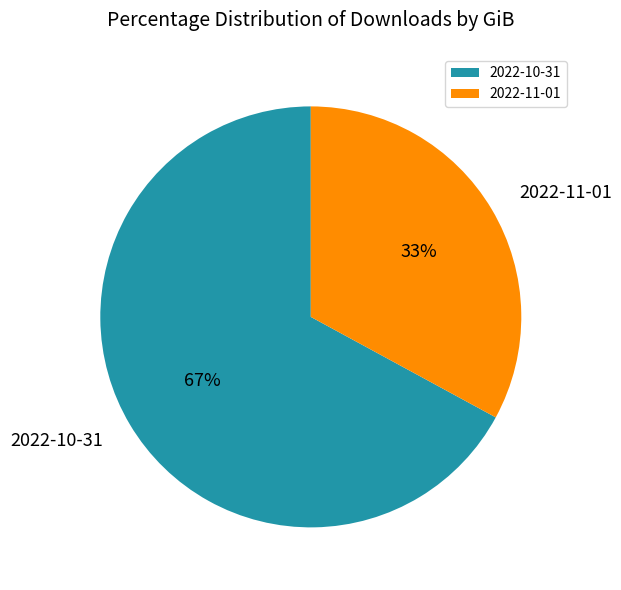

Does 2022-11-01 represent more than half of the total?

No